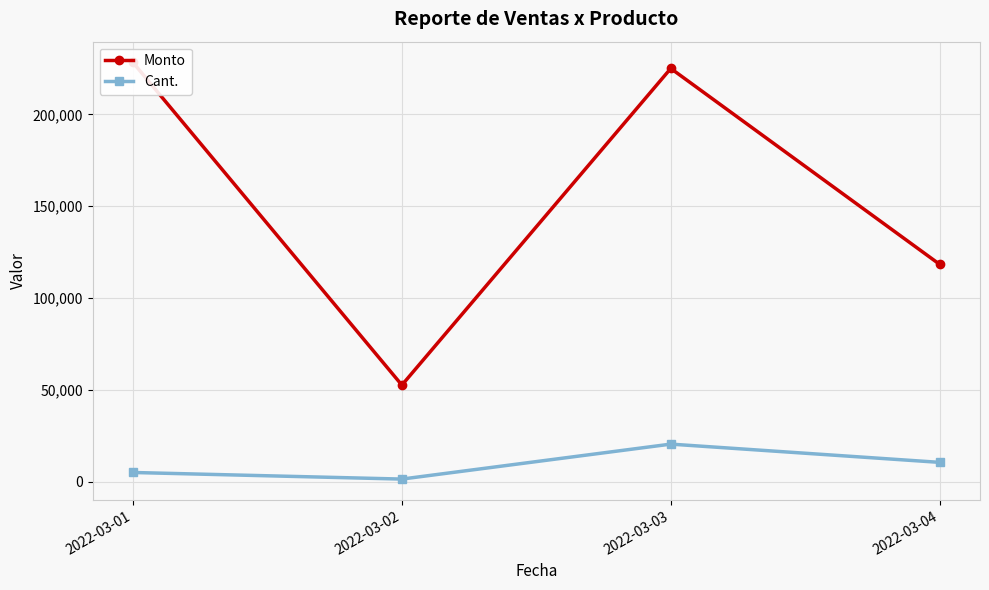

True or false: Cant. has a value of 9465.7 at 2022-03-03.

False